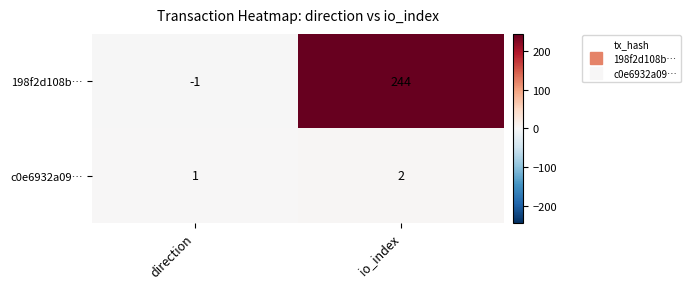

At which category is the sum across all series the highest?

io_index